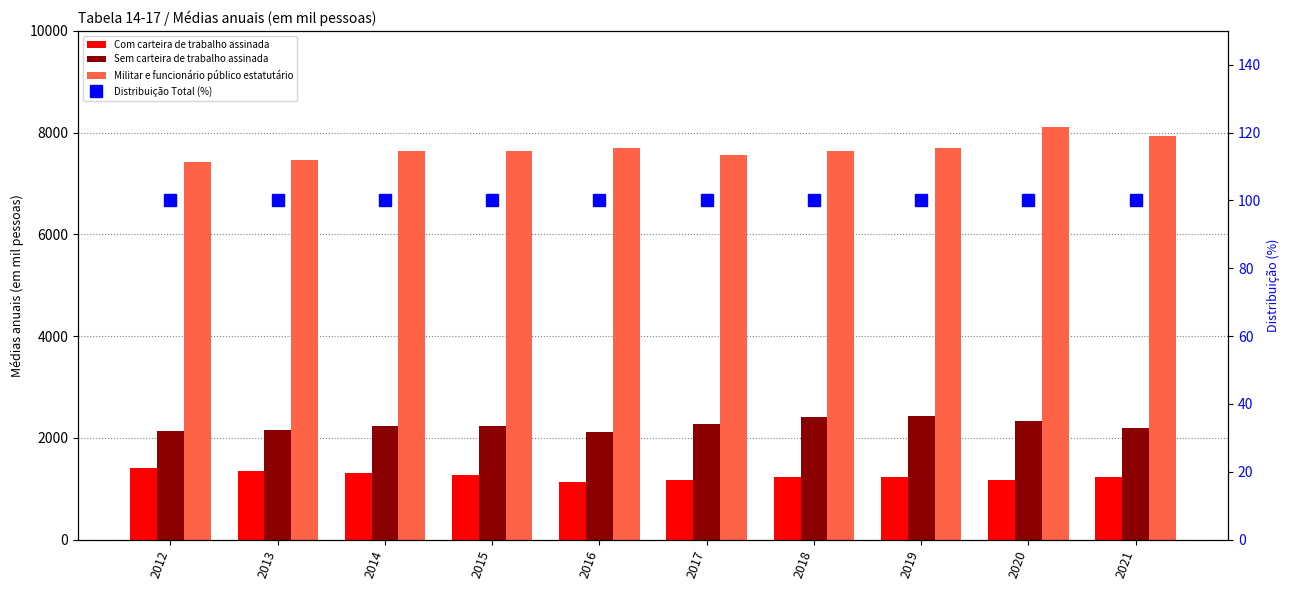

At which category does the chart reach its peak across all series?

2020